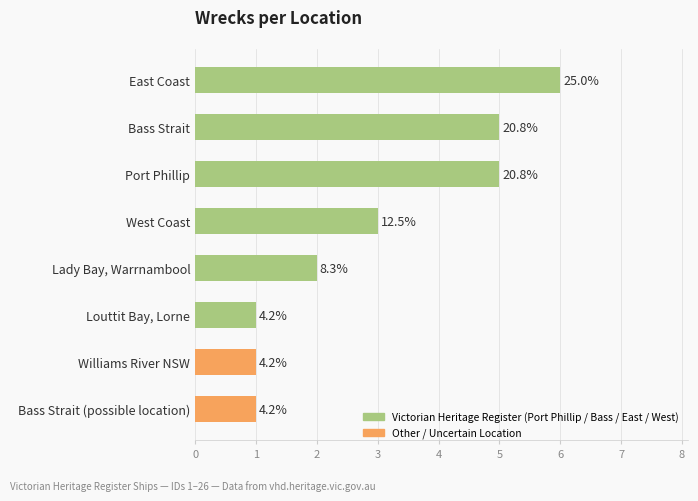

Are the bars horizontal?

Yes